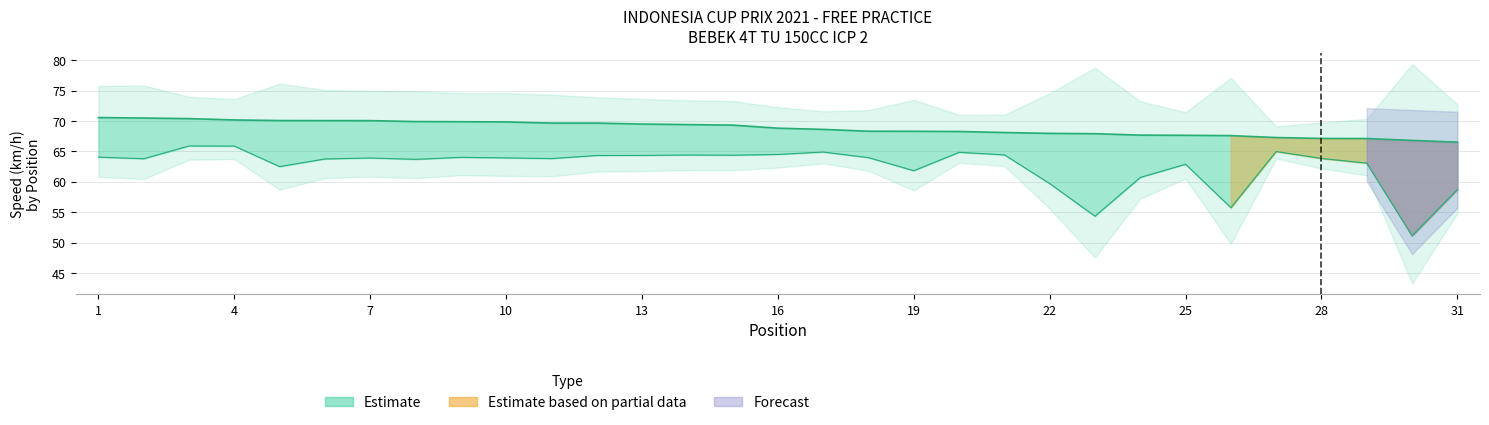

Does the chart have visible grid lines?

Yes